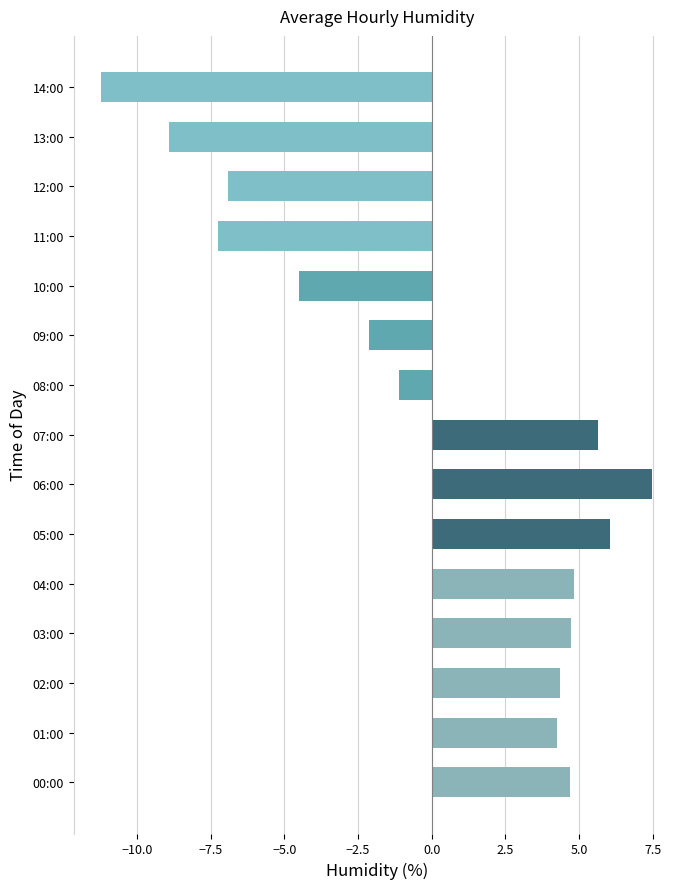

Which has a higher value, 14:00 or 05:00?

05:00